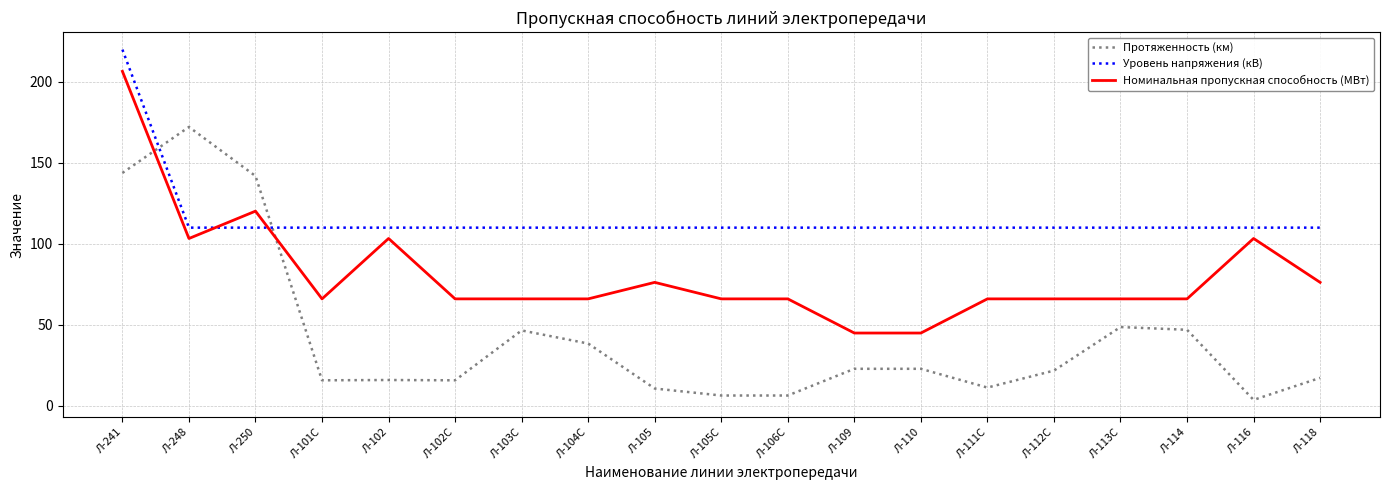

What is the difference between the second highest and minimum values in the Протяженность (км) series?

140.2